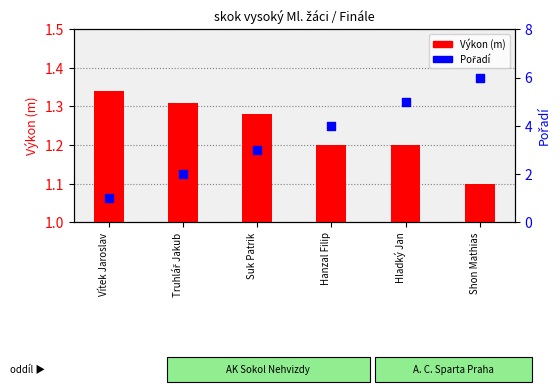

At how many categories does at least one series exceed 2?

4